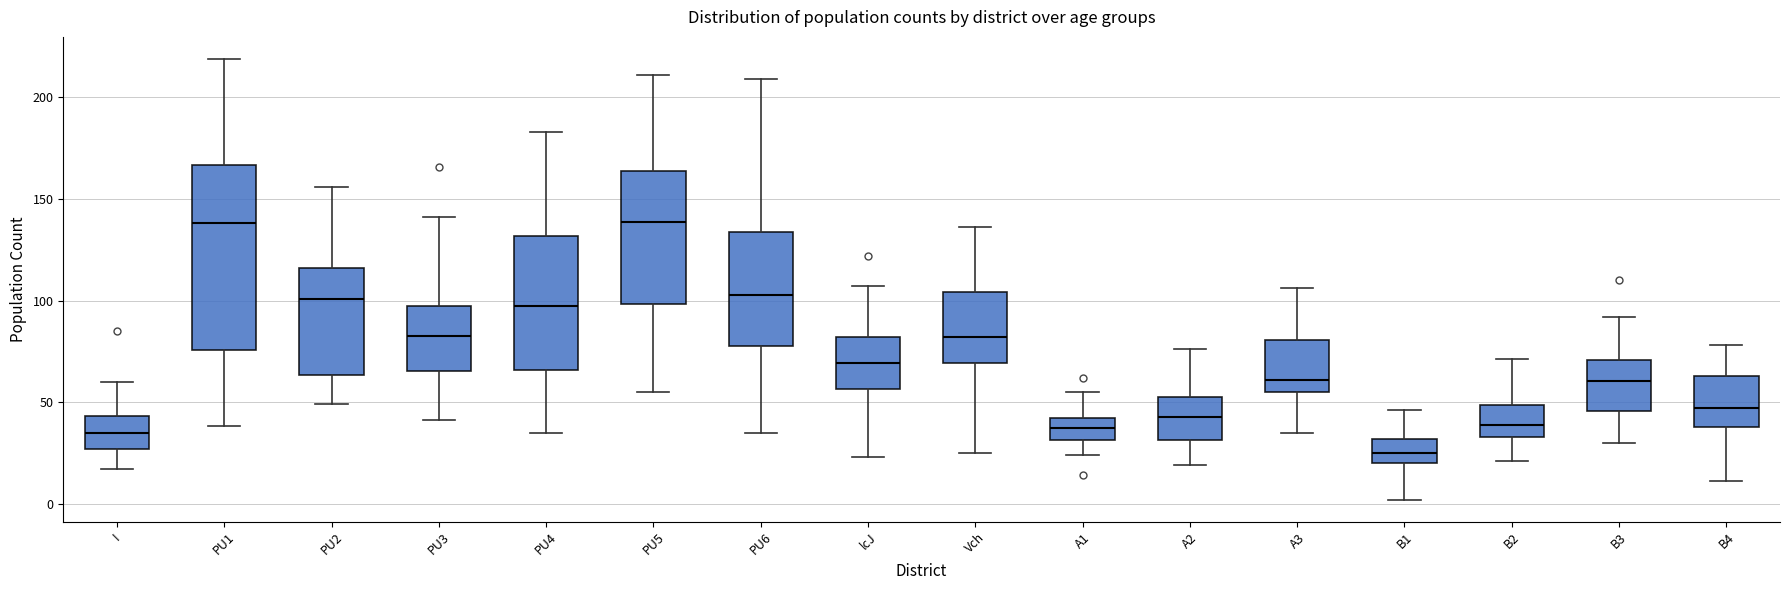

Comparing the boxes themselves (not the whiskers), which one is the tallest?

PU1